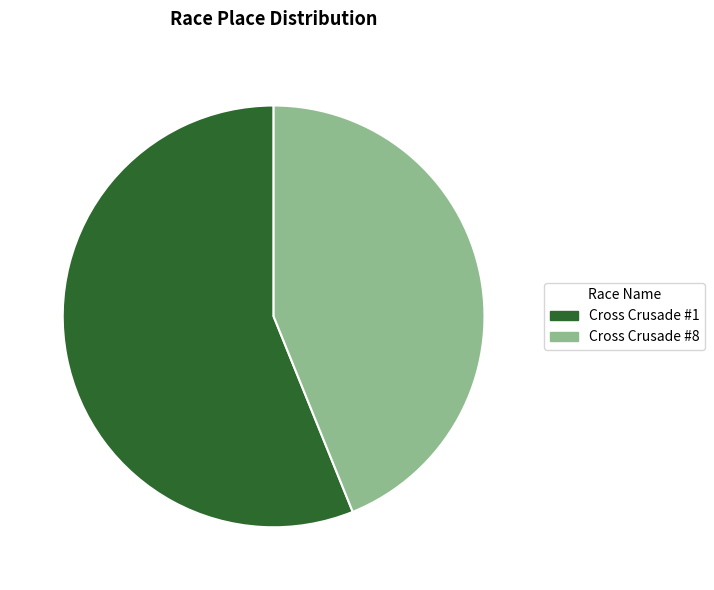

Is there any slice that represents more than half of the pie?

Yes